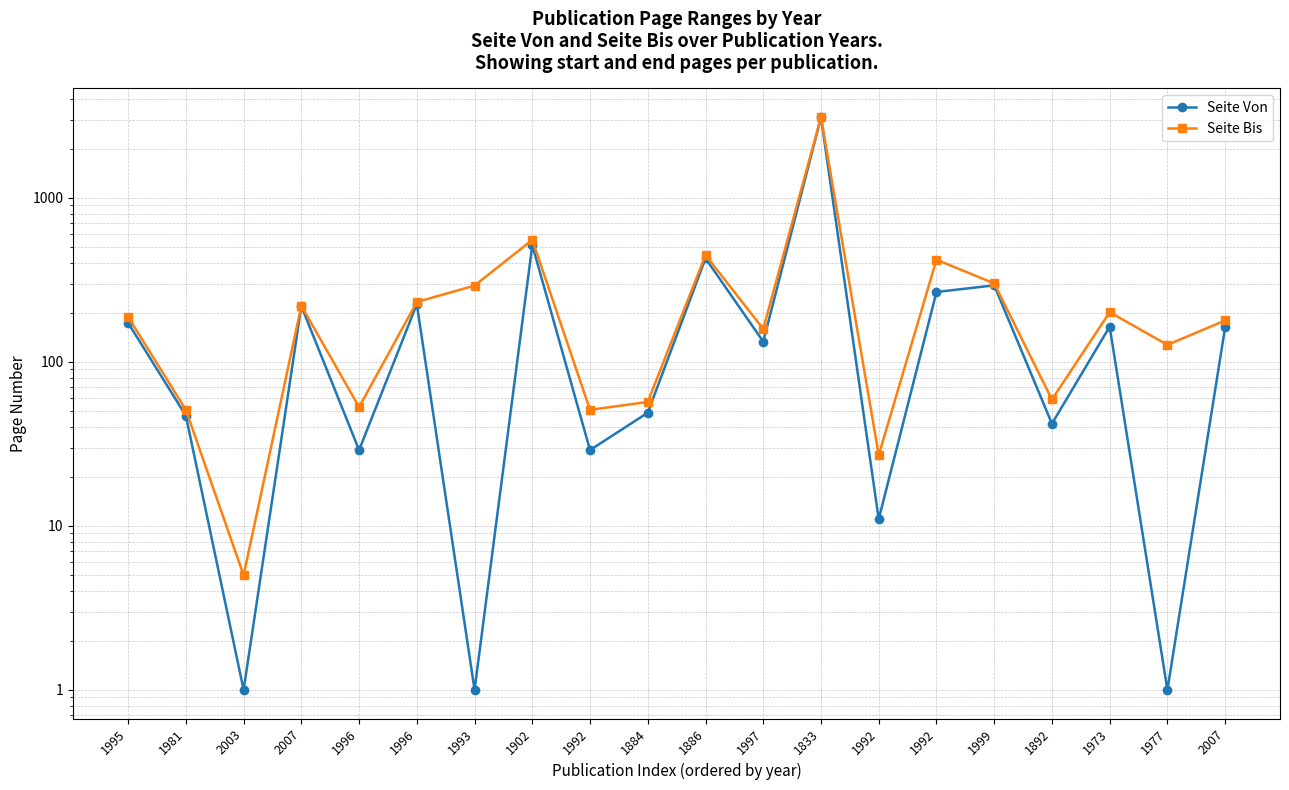

True or false: Seite Bis and Seite Von cross at least once.

False